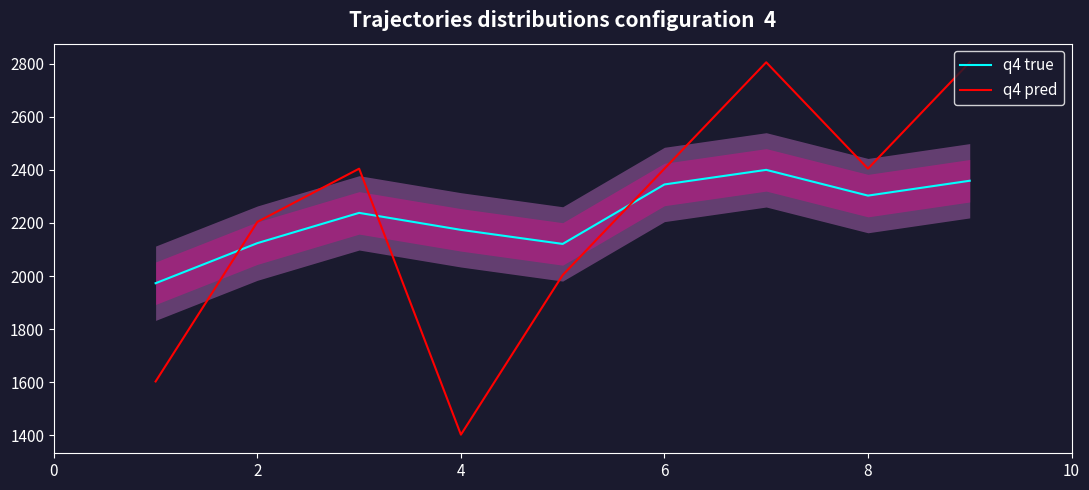

How many intersections are there between q4 pred and q4 true?

3